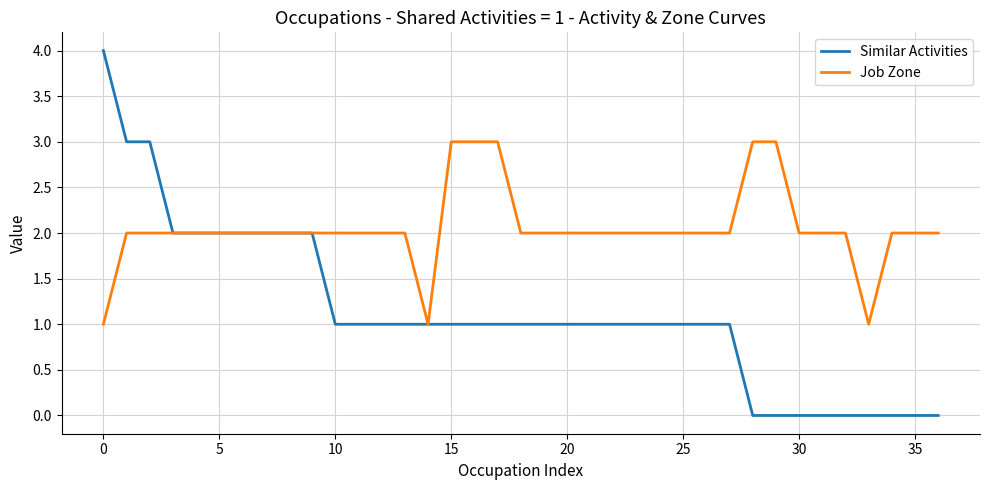

Which series has the largest total across all categories?

Job Zone